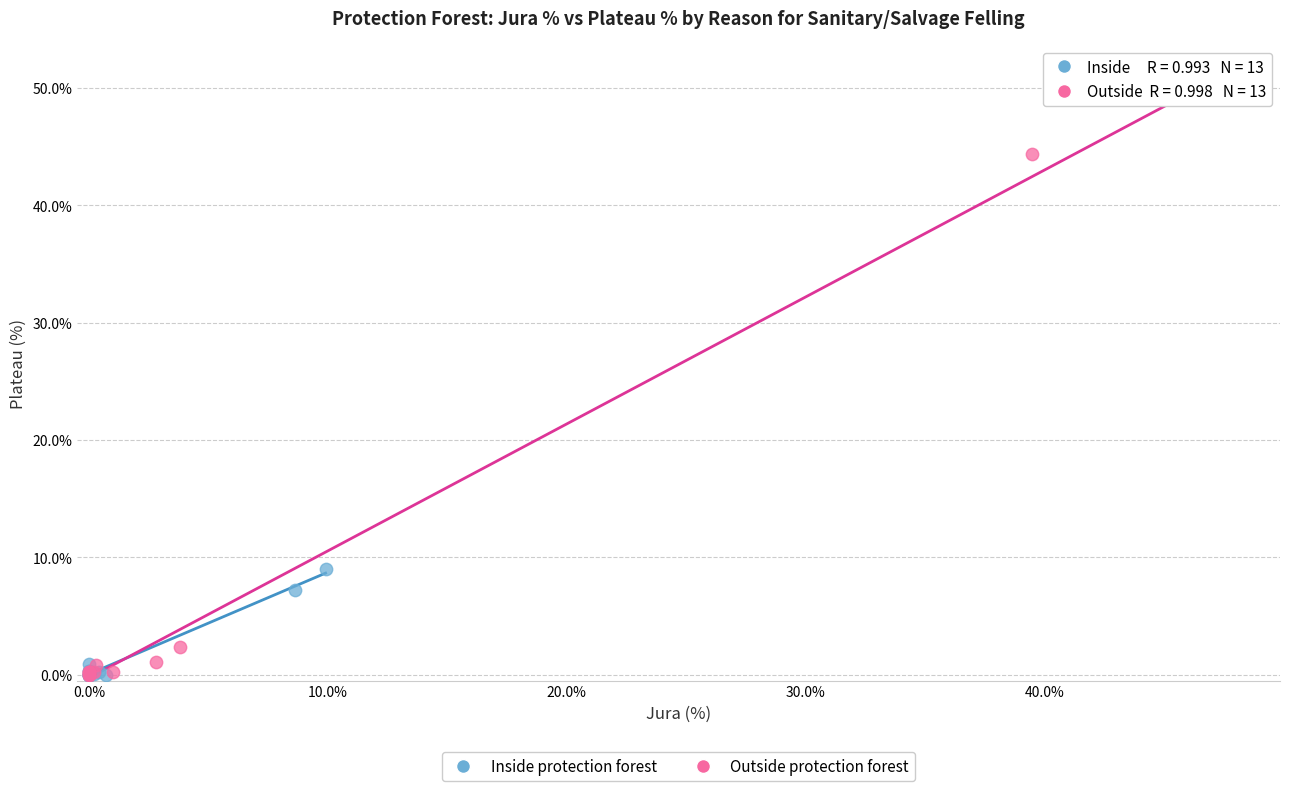

What are all the series names shown in the legend?

Inside protection forest, Outside protection forest